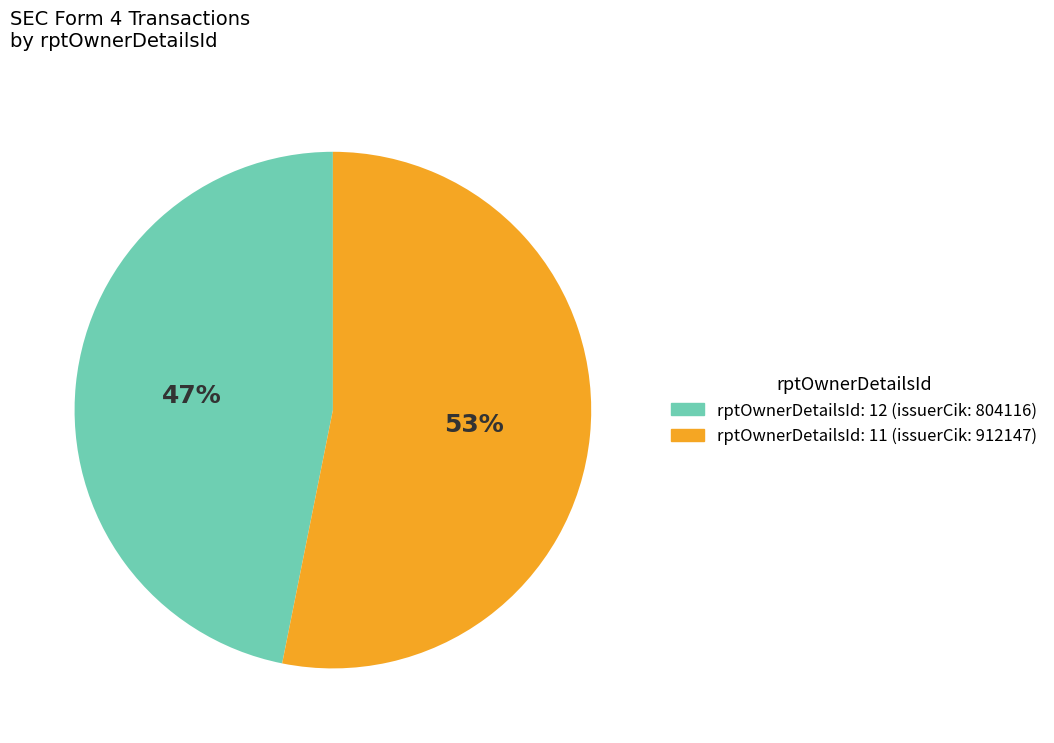

Does any single category account for the majority?

Yes